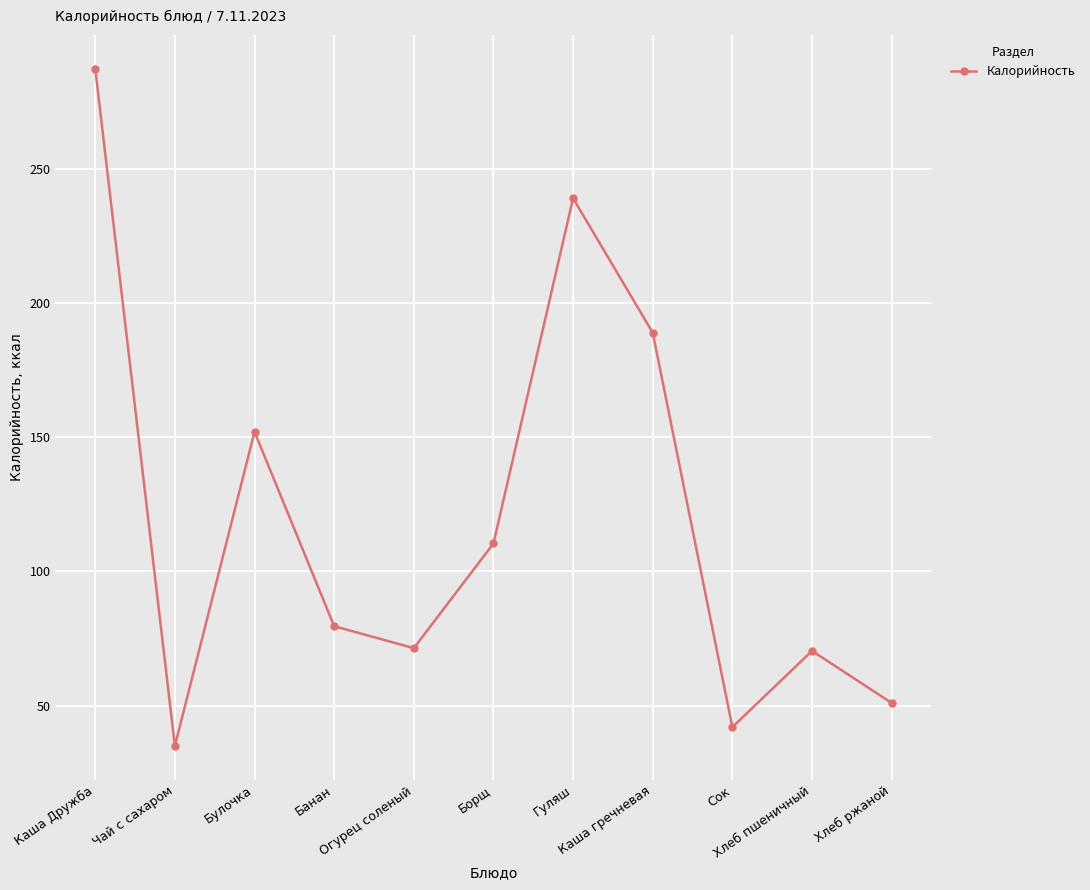

What is the greatest value displayed?

287.2